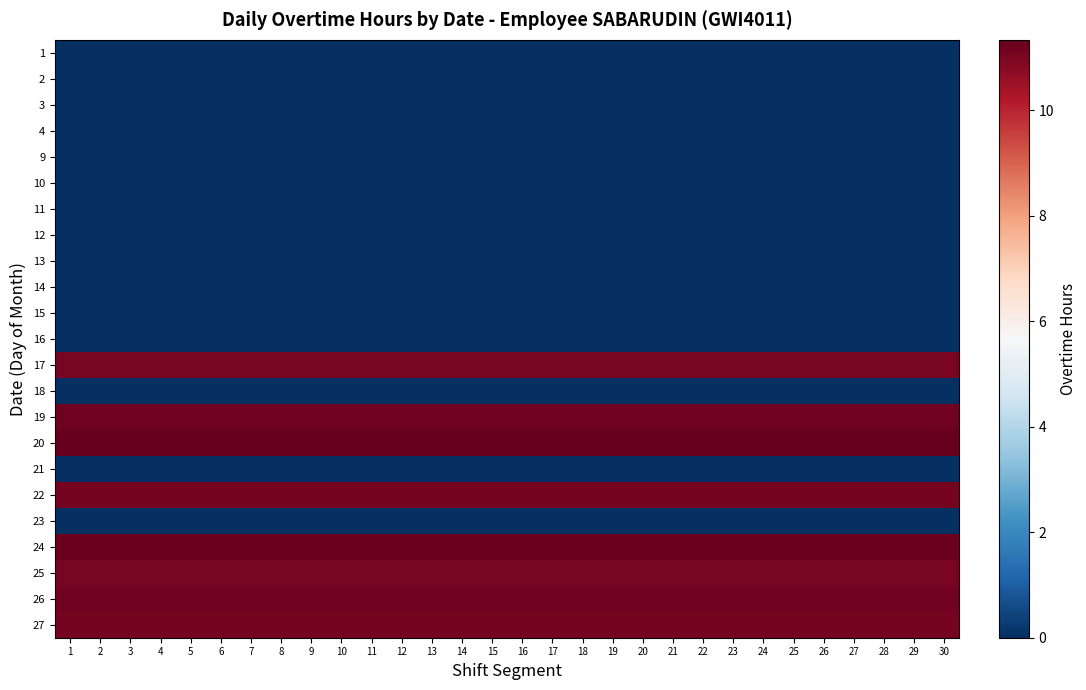

Reading left to right, extract all data points from this chart.

1: 1=0.0	2=0.0	3=0.0	4=0.0	5=0.0	6=0.0	7=0.0	8=0.0	9=0.0	10=0.0	11=0.0	12=0.0	13=0.0	14=0.0	15=0.0	16=0.0	17=0.0	18=0.0	19=0.0	20=0.0	21=0.0	22=0.0	23=0.0	24=0.0	25=0.0	26=0.0	27=0.0	28=0.0	29=0.0	30=0.0
2: 1=0.0	2=0.0	3=0.0	4=0.0	5=0.0	6=0.0	7=0.0	8=0.0	9=0.0	10=0.0	11=0.0	12=0.0	13=0.0	14=0.0	15=0.0	16=0.0	17=0.0	18=0.0	19=0.0	20=0.0	21=0.0	22=0.0	23=0.0	24=0.0	25=0.0	26=0.0	27=0.0	28=0.0	29=0.0	30=0.0
3: 1=0.0	2=0.0	3=0.0	4=0.0	5=0.0	6=0.0	7=0.0	8=0.0	9=0.0	10=0.0	11=0.0	12=0.0	13=0.0	14=0.0	15=0.0	16=0.0	17=0.0	18=0.0	19=0.0	20=0.0	21=0.0	22=0.0	23=0.0	24=0.0	25=0.0	26=0.0	27=0.0	28=0.0	29=0.0	30=0.0
4: 1=0.0	2=0.0	3=0.0	4=0.0	5=0.0	6=0.0	7=0.0	8=0.0	9=0.0	10=0.0	11=0.0	12=0.0	13=0.0	14=0.0	15=0.0	16=0.0	17=0.0	18=0.0	19=0.0	20=0.0	21=0.0	22=0.0	23=0.0	24=0.0	25=0.0	26=0.0	27=0.0	28=0.0	29=0.0	30=0.0
9: 1=0.0	2=0.0	3=0.0	4=0.0	5=0.0	6=0.0	7=0.0	8=0.0	9=0.0	10=0.0	11=0.0	12=0.0	13=0.0	14=0.0	15=0.0	16=0.0	17=0.0	18=0.0	19=0.0	20=0.0	21=0.0	22=0.0	23=0.0	24=0.0	25=0.0	26=0.0	27=0.0	28=0.0	29=0.0	30=0.0
10: 1=0.0	2=0.0	3=0.0	4=0.0	5=0.0	6=0.0	7=0.0	8=0.0	9=0.0	10=0.0	11=0.0	12=0.0	13=0.0	14=0.0	15=0.0	16=0.0	17=0.0	18=0.0	19=0.0	20=0.0	21=0.0	22=0.0	23=0.0	24=0.0	25=0.0	26=0.0	27=0.0	28=0.0	29=0.0	30=0.0
11: 1=0.0	2=0.0	3=0.0	4=0.0	5=0.0	6=0.0	7=0.0	8=0.0	9=0.0	10=0.0	11=0.0	12=0.0	13=0.0	14=0.0	15=0.0	16=0.0	17=0.0	18=0.0	19=0.0	20=0.0	21=0.0	22=0.0	23=0.0	24=0.0	25=0.0	26=0.0	27=0.0	28=0.0	29=0.0	30=0.0
12: 1=0.0	2=0.0	3=0.0	4=0.0	5=0.0	6=0.0	7=0.0	8=0.0	9=0.0	10=0.0	11=0.0	12=0.0	13=0.0	14=0.0	15=0.0	16=0.0	17=0.0	18=0.0	19=0.0	20=0.0	21=0.0	22=0.0	23=0.0	24=0.0	25=0.0	26=0.0	27=0.0	28=0.0	29=0.0	30=0.0
13: 1=0.0	2=0.0	3=0.0	4=0.0	5=0.0	6=0.0	7=0.0	8=0.0	9=0.0	10=0.0	11=0.0	12=0.0	13=0.0	14=0.0	15=0.0	16=0.0	17=0.0	18=0.0	19=0.0	20=0.0	21=0.0	22=0.0	23=0.0	24=0.0	25=0.0	26=0.0	27=0.0	28=0.0	29=0.0	30=0.0
14: 1=0.0	2=0.0	3=0.0	4=0.0	5=0.0	6=0.0	7=0.0	8=0.0	9=0.0	10=0.0	11=0.0	12=0.0	13=0.0	14=0.0	15=0.0	16=0.0	17=0.0	18=0.0	19=0.0	20=0.0	21=0.0	22=0.0	23=0.0	24=0.0	25=0.0	26=0.0	27=0.0	28=0.0	29=0.0	30=0.0
15: 1=0.0	2=0.0	3=0.0	4=0.0	5=0.0	6=0.0	7=0.0	8=0.0	9=0.0	10=0.0	11=0.0	12=0.0	13=0.0	14=0.0	15=0.0	16=0.0	17=0.0	18=0.0	19=0.0	20=0.0	21=0.0	22=0.0	23=0.0	24=0.0	25=0.0	26=0.0	27=0.0	28=0.0	29=0.0	30=0.0
16: 1=0.0	2=0.0	3=0.0	4=0.0	5=0.0	6=0.0	7=0.0	8=0.0	9=0.0	10=0.0	11=0.0	12=0.0	13=0.0	14=0.0	15=0.0	16=0.0	17=0.0	18=0.0	19=0.0	20=0.0	21=0.0	22=0.0	23=0.0	24=0.0	25=0.0	26=0.0	27=0.0	28=0.0	29=0.0	30=0.0
17: 1=11.1	2=11.1	3=11.1	4=11.1	5=11.1	6=11.1	7=11.1	8=11.1	9=11.1	10=11.1	11=11.1	12=11.1	13=11.1	14=11.1	15=11.1	16=11.1	17=11.1	18=11.1	19=11.1	20=11.1	21=11.1	22=11.1	23=11.1	24=11.1	25=11.1	26=11.1	27=11.1	28=11.1	29=11.1	30=11.1
18: 1=0.0	2=0.0	3=0.0	4=0.0	5=0.0	6=0.0	7=0.0	8=0.0	9=0.0	10=0.0	11=0.0	12=0.0	13=0.0	14=0.0	15=0.0	16=0.0	17=0.0	18=0.0	19=0.0	20=0.0	21=0.0	22=0.0	23=0.0	24=0.0	25=0.0	26=0.0	27=0.0	28=0.0	29=0.0	30=0.0
19: 1=11.2	2=11.2	3=11.2	4=11.2	5=11.2	6=11.2	7=11.2	8=11.2	9=11.2	10=11.2	11=11.2	12=11.2	13=11.2	14=11.2	15=11.2	16=11.2	17=11.2	18=11.2	19=11.2	20=11.2	21=11.2	22=11.2	23=11.2	24=11.2	25=11.2	26=11.2	27=11.2	28=11.2	29=11.2	30=11.2
20: 1=11.3	2=11.3	3=11.3	4=11.3	5=11.3	6=11.3	7=11.3	8=11.3	9=11.3	10=11.3	11=11.3	12=11.3	13=11.3	14=11.3	15=11.3	16=11.3	17=11.3	18=11.3	19=11.3	20=11.3	21=11.3	22=11.3	23=11.3	24=11.3	25=11.3	26=11.3	27=11.3	28=11.3	29=11.3	30=11.3
21: 1=0.0	2=0.0	3=0.0	4=0.0	5=0.0	6=0.0	7=0.0	8=0.0	9=0.0	10=0.0	11=0.0	12=0.0	13=0.0	14=0.0	15=0.0	16=0.0	17=0.0	18=0.0	19=0.0	20=0.0	21=0.0	22=0.0	23=0.0	24=0.0	25=0.0	26=0.0	27=0.0	28=0.0	29=0.0	30=0.0
22: 1=11.1	2=11.1	3=11.1	4=11.1	5=11.1	6=11.1	7=11.1	8=11.1	9=11.1	10=11.1	11=11.1	12=11.1	13=11.1	14=11.1	15=11.1	16=11.1	17=11.1	18=11.1	19=11.1	20=11.1	21=11.1	22=11.1	23=11.1	24=11.1	25=11.1	26=11.1	27=11.1	28=11.1	29=11.1	30=11.1
23: 1=0.0	2=0.0	3=0.0	4=0.0	5=0.0	6=0.0	7=0.0	8=0.0	9=0.0	10=0.0	11=0.0	12=0.0	13=0.0	14=0.0	15=0.0	16=0.0	17=0.0	18=0.0	19=0.0	20=0.0	21=0.0	22=0.0	23=0.0	24=0.0	25=0.0	26=0.0	27=0.0	28=0.0	29=0.0	30=0.0
24: 1=11.2	2=11.2	3=11.2	4=11.2	5=11.2	6=11.2	7=11.2	8=11.2	9=11.2	10=11.2	11=11.2	12=11.2	13=11.2	14=11.2	15=11.2	16=11.2	17=11.2	18=11.2	19=11.2	20=11.2	21=11.2	22=11.2	23=11.2	24=11.2	25=11.2	26=11.2	27=11.2	28=11.2	29=11.2	30=11.2
25: 1=11.1	2=11.1	3=11.1	4=11.1	5=11.1	6=11.1	7=11.1	8=11.1	9=11.1	10=11.1	11=11.1	12=11.1	13=11.1	14=11.1	15=11.1	16=11.1	17=11.1	18=11.1	19=11.1	20=11.1	21=11.1	22=11.1	23=11.1	24=11.1	25=11.1	26=11.1	27=11.1	28=11.1	29=11.1	30=11.1
26: 1=11.2	2=11.2	3=11.2	4=11.2	5=11.2	6=11.2	7=11.2	8=11.2	9=11.2	10=11.2	11=11.2	12=11.2	13=11.2	14=11.2	15=11.2	16=11.2	17=11.2	18=11.2	19=11.2	20=11.2	21=11.2	22=11.2	23=11.2	24=11.2	25=11.2	26=11.2	27=11.2	28=11.2	29=11.2	30=11.2
27: 1=11.1	2=11.1	3=11.1	4=11.1	5=11.1	6=11.1	7=11.1	8=11.1	9=11.1	10=11.1	11=11.1	12=11.1	13=11.1	14=11.1	15=11.1	16=11.1	17=11.1	18=11.1	19=11.1	20=11.1	21=11.1	22=11.1	23=11.1	24=11.1	25=11.1	26=11.1	27=11.1	28=11.1	29=11.1	30=11.1